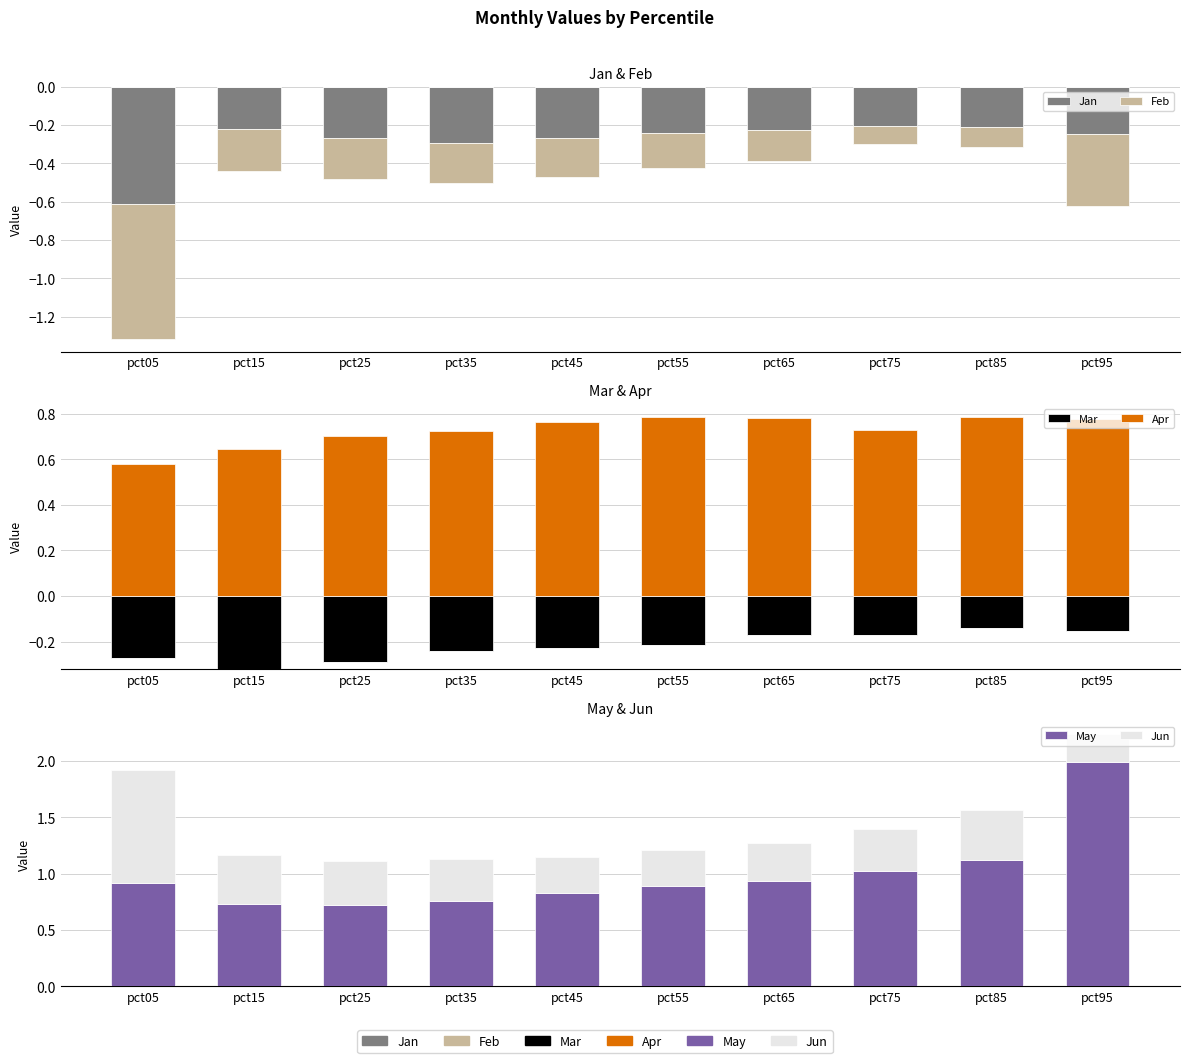

What is the difference between the maximum and minimum values in the Apr series?

0.2